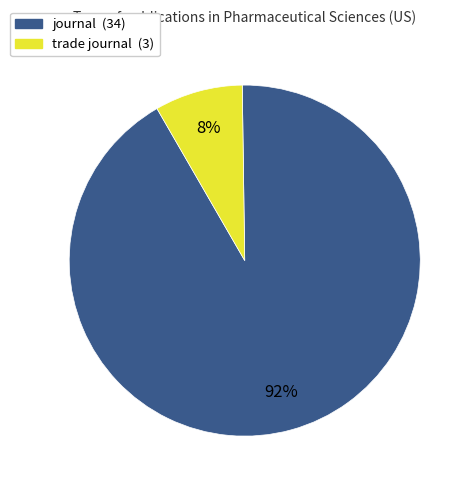

Which has a higher value, trade journal or journal?

journal